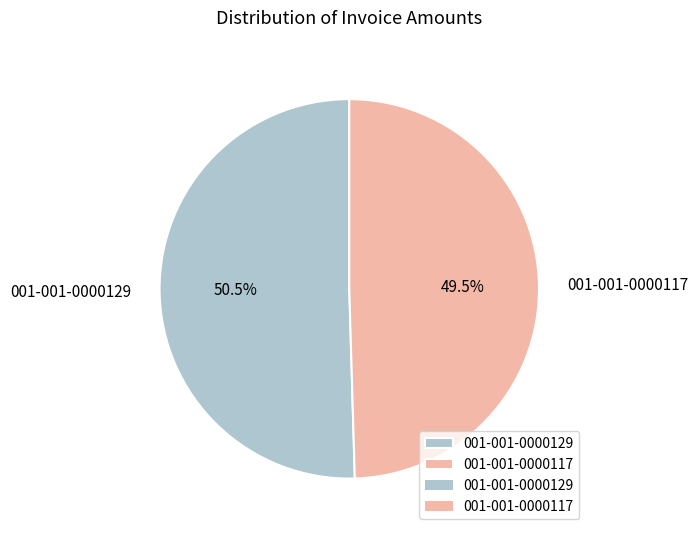

Which category has the biggest portion of the pie?

001-001-0000129